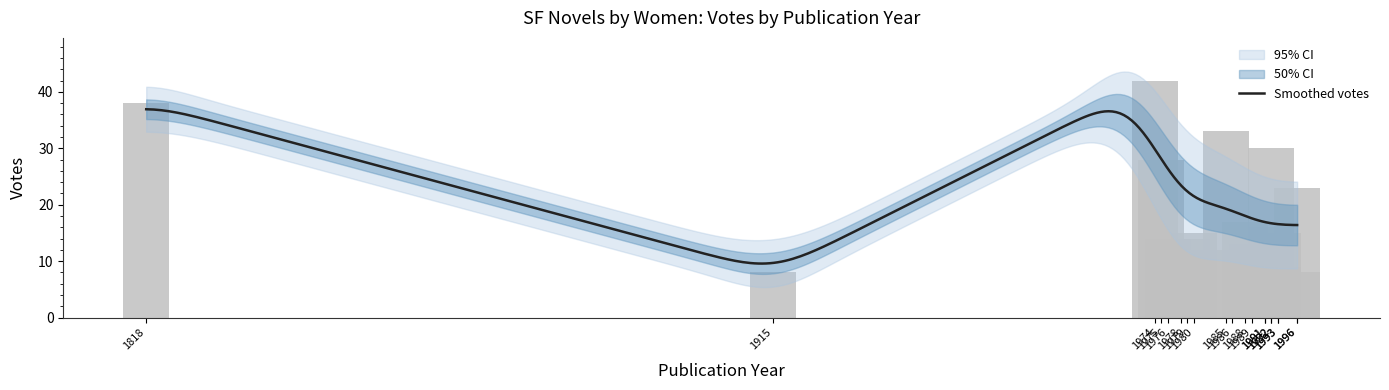

At which category does the chart reach its peak across all series?

1974